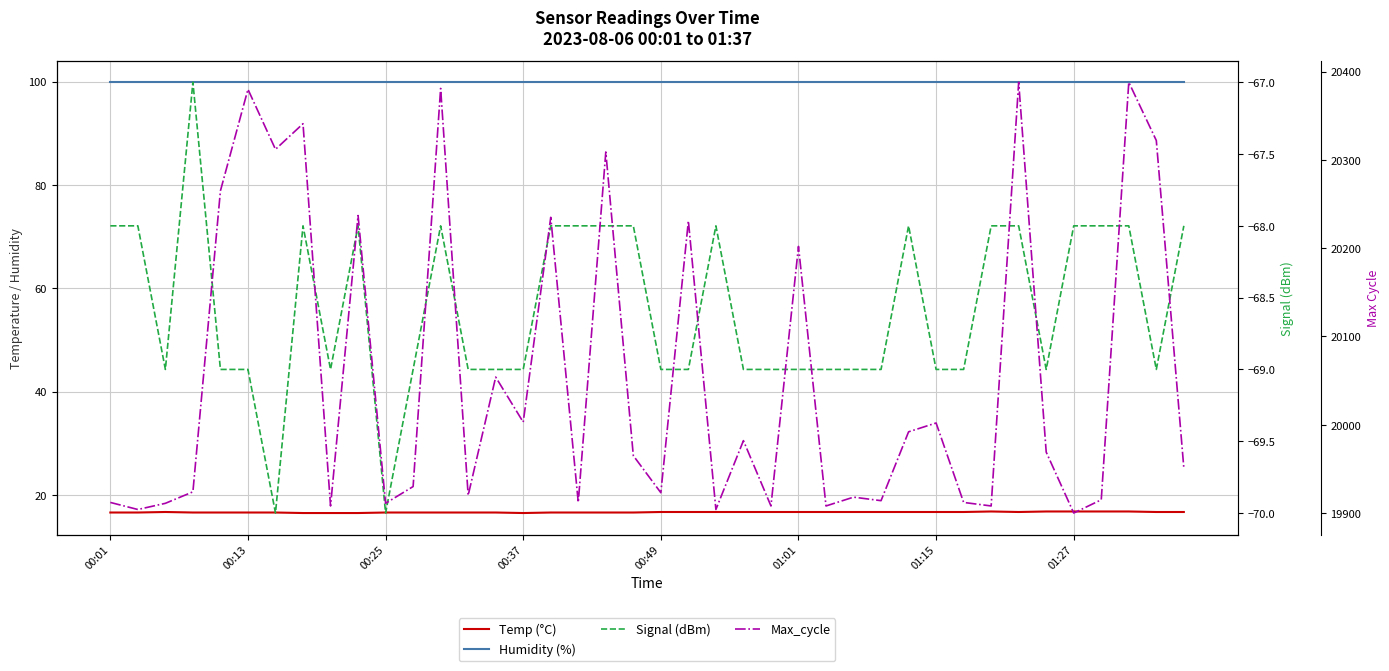

Which series has the widest spread of values?

Max_cycle